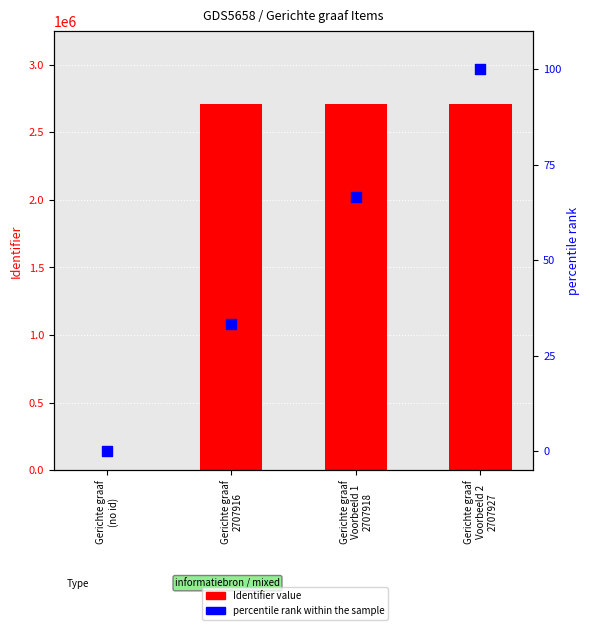

Which series contains the highest Y value?

Identifier value